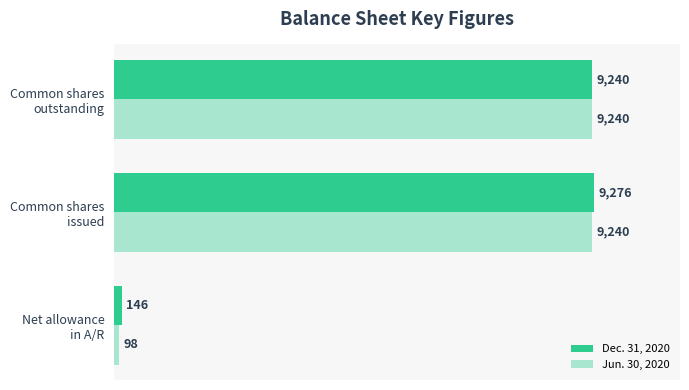

How many series are shown in this chart?

2